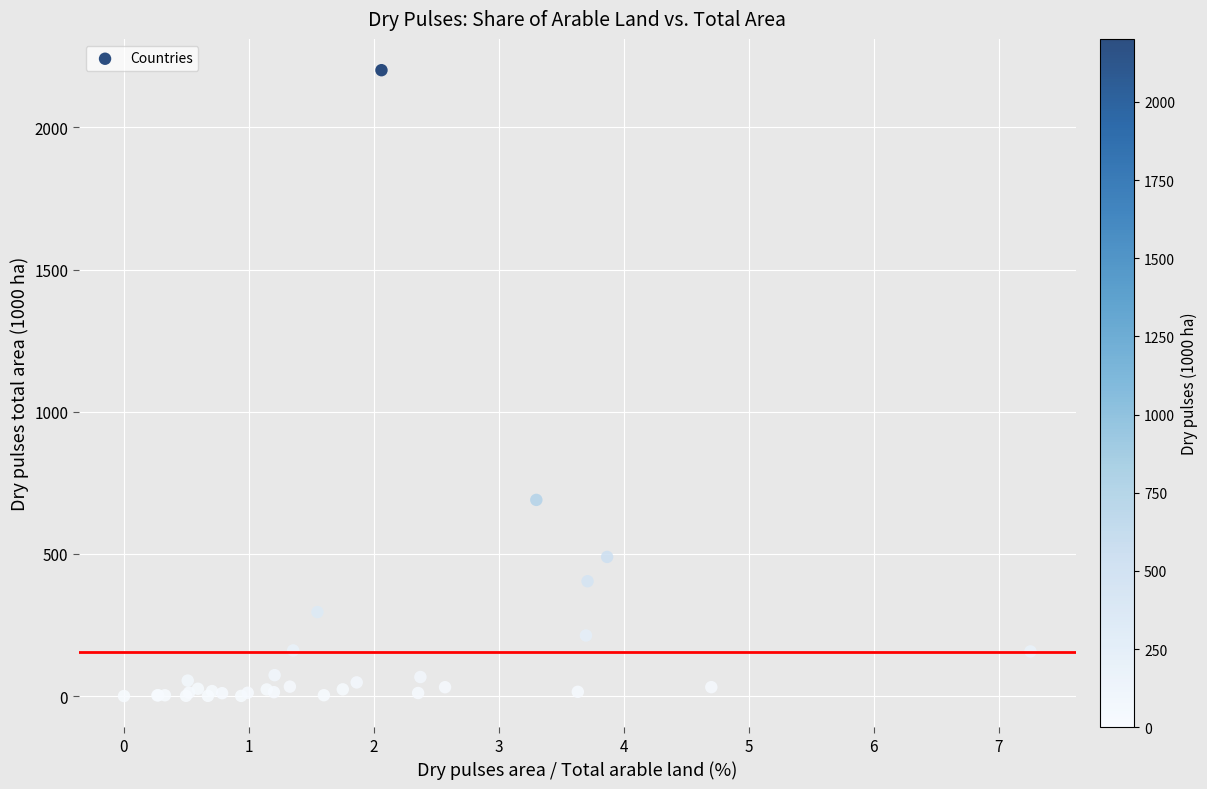

What Y value in the scatter plot is closest to 1100?

690.0